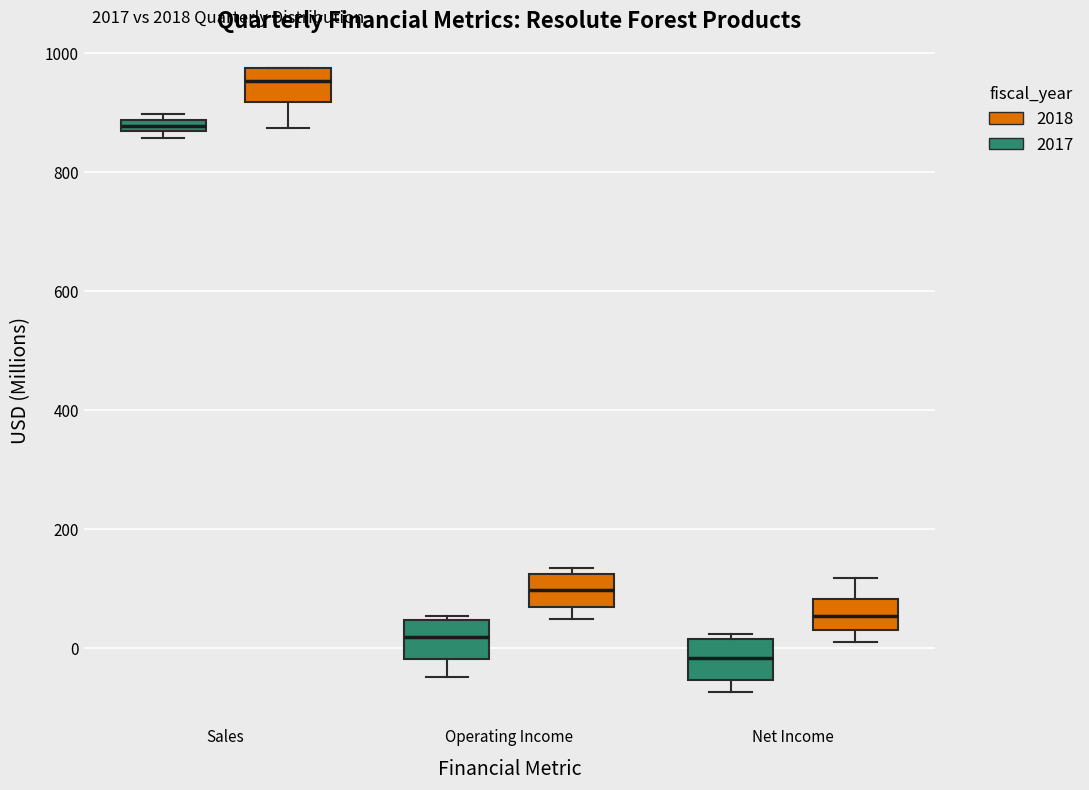

Which box has the lowest median line?

Net Income (2017)